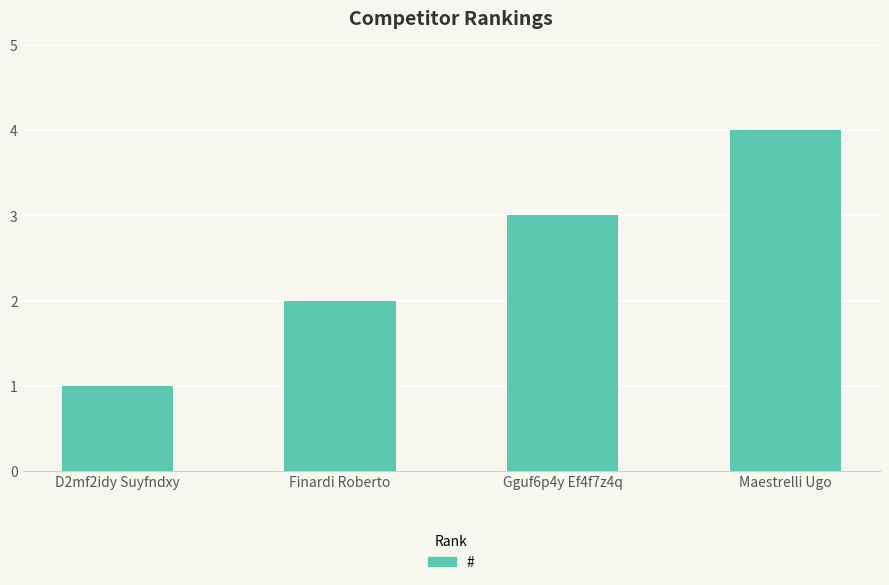

Reading left to right, extract all data points from this chart.

1	2	3	4